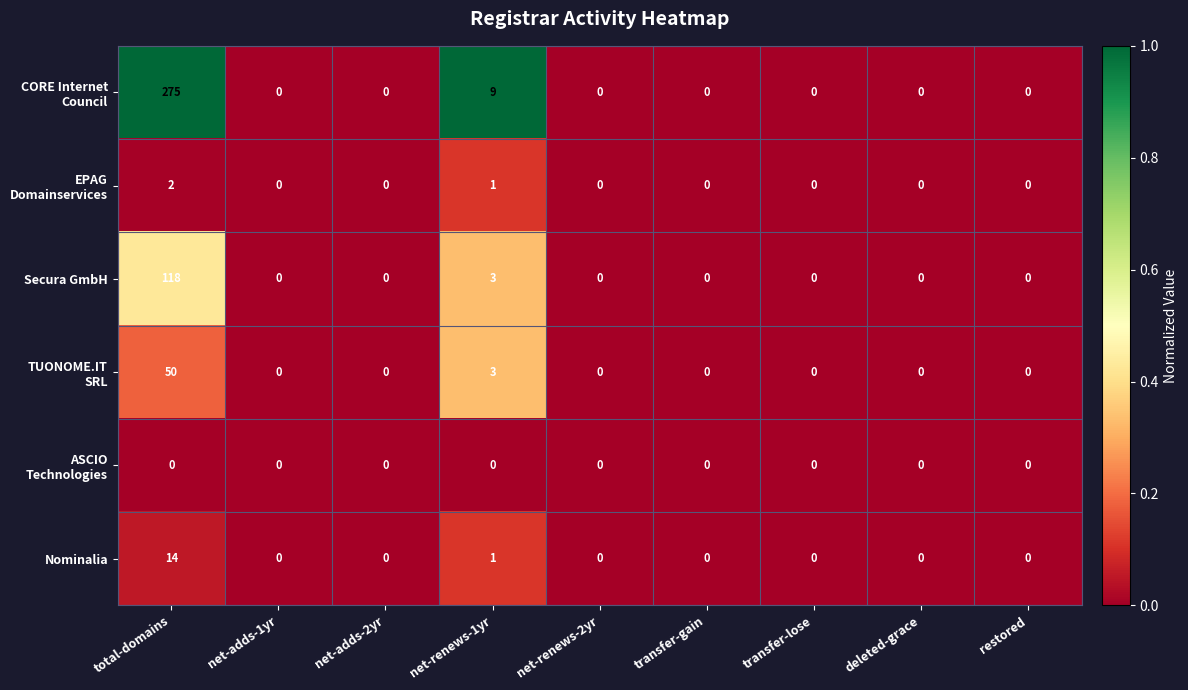

What is the difference between the maximum and minimum values in the Secura GmbH series?

118